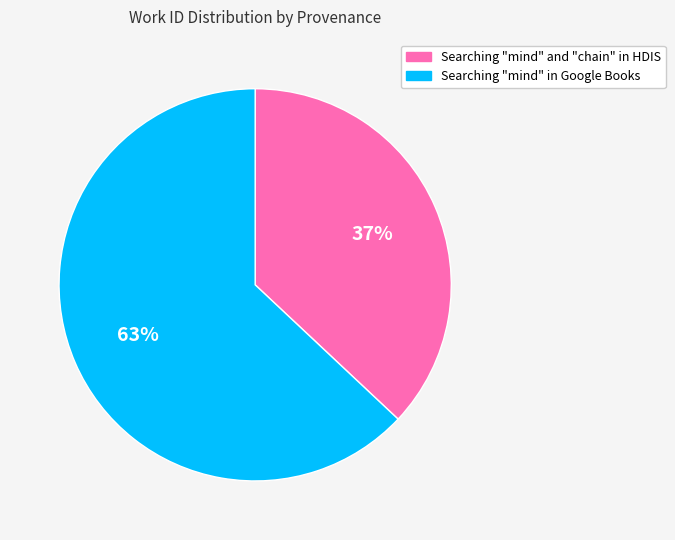

Approximately how many times larger is the value at Searching "mind" and "chain" in HDIS compared to Searching "mind" in Google Books?

0.6